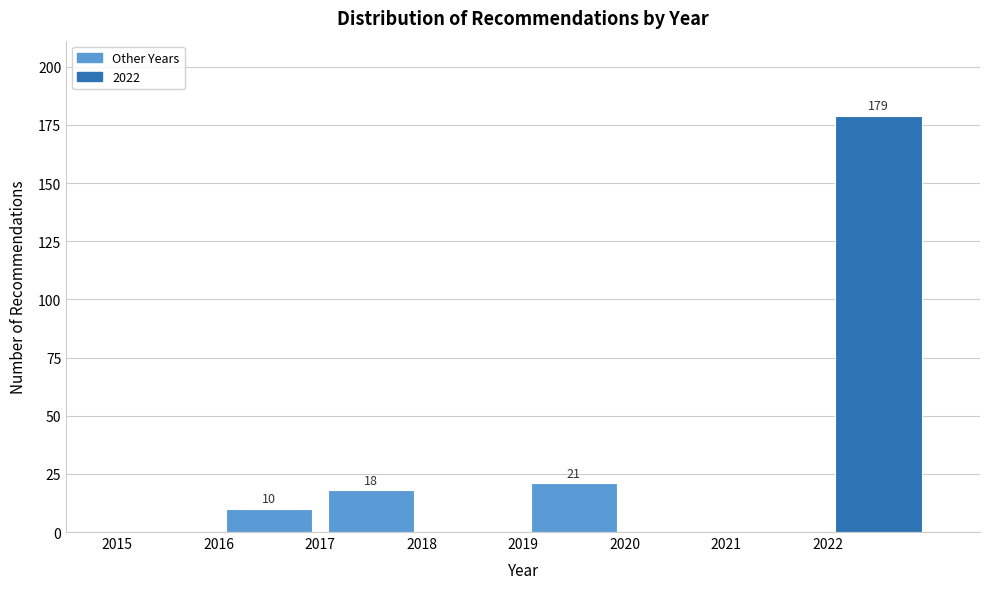

Over which range of the x-axis is the bar tallest?

2022 to 2023